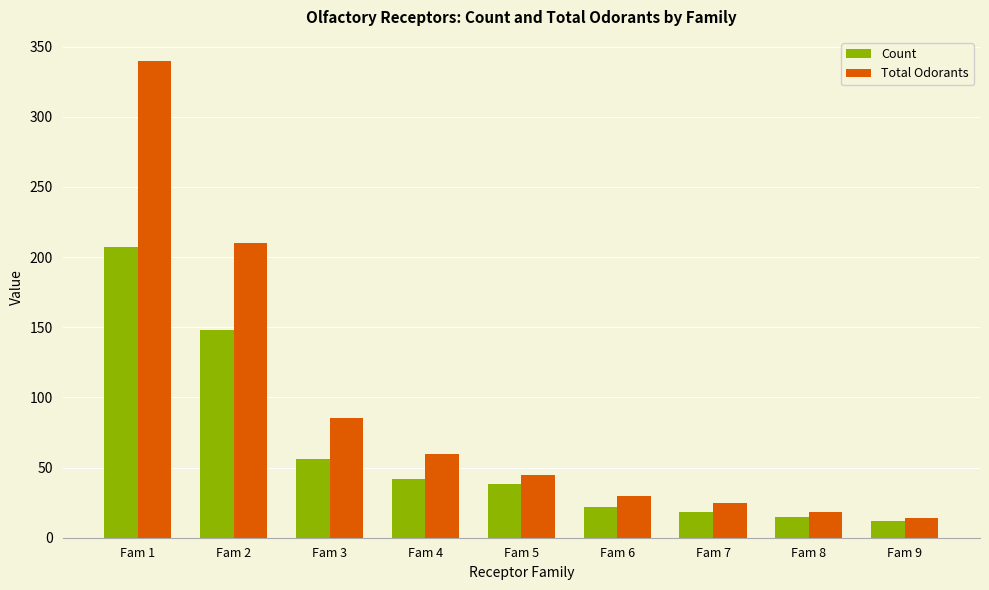

Where is Count nearest to the value 109?

Fam 2